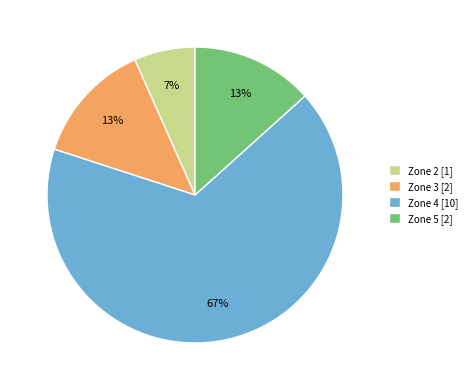

True or false: Zone 2 accounts for 7% of the total.

True